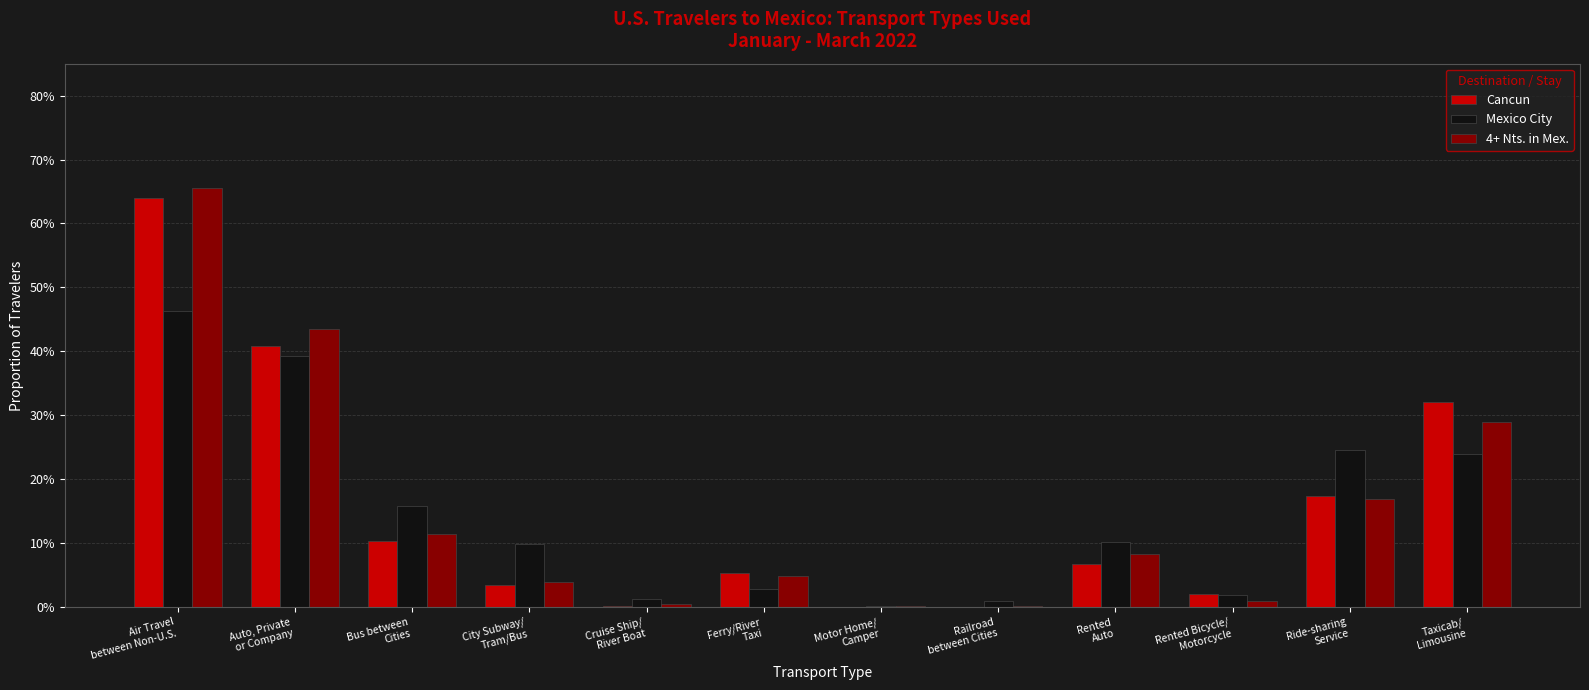

Are the bars grouped side by side (vs. stacked)?

Yes